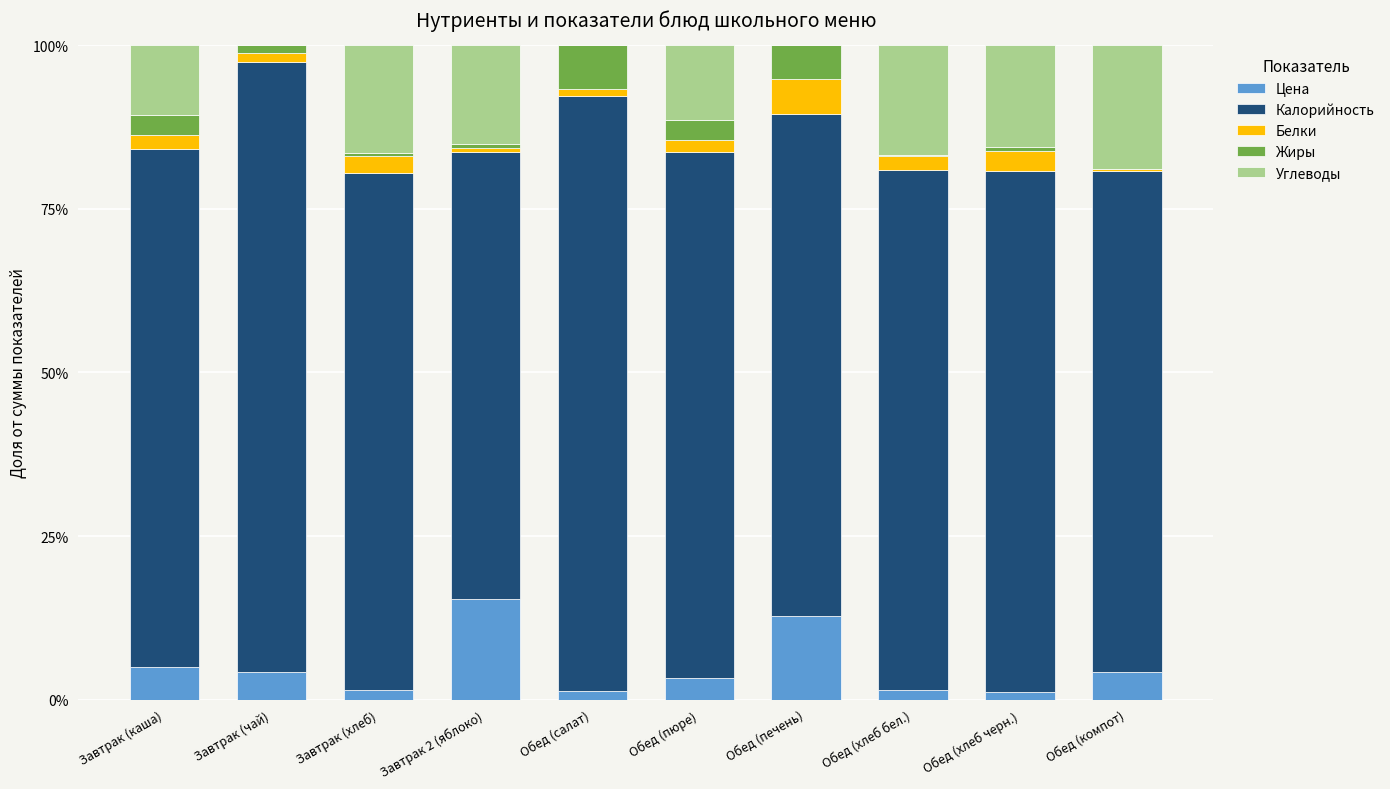

What is the sum of all Цена values?

50.4